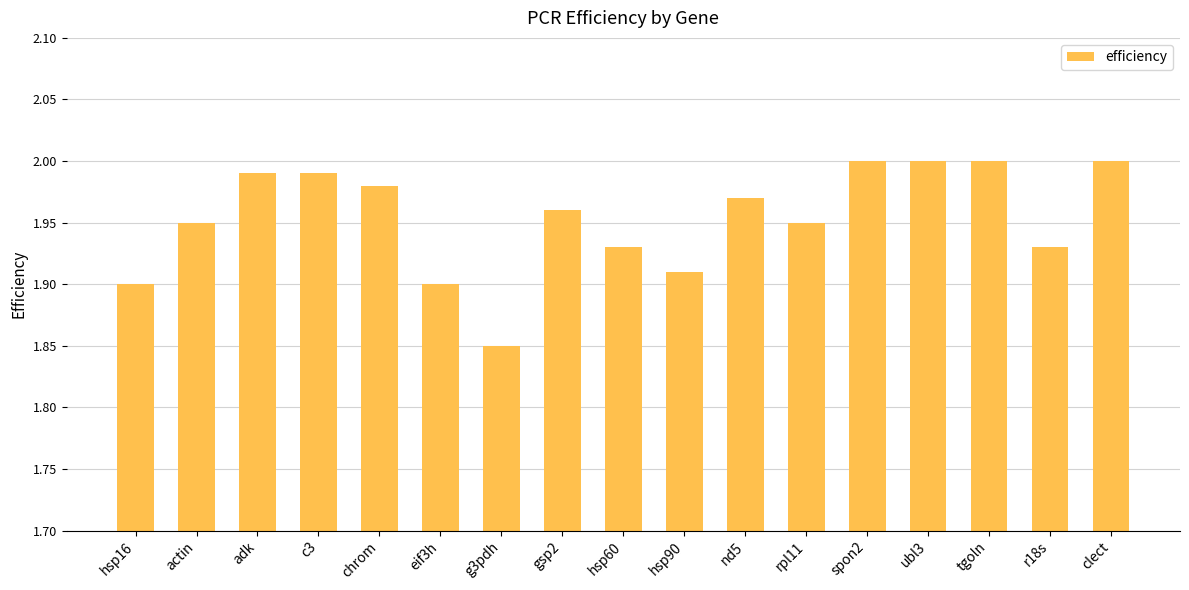

Which category has the lowest value across all series?

g3pdh